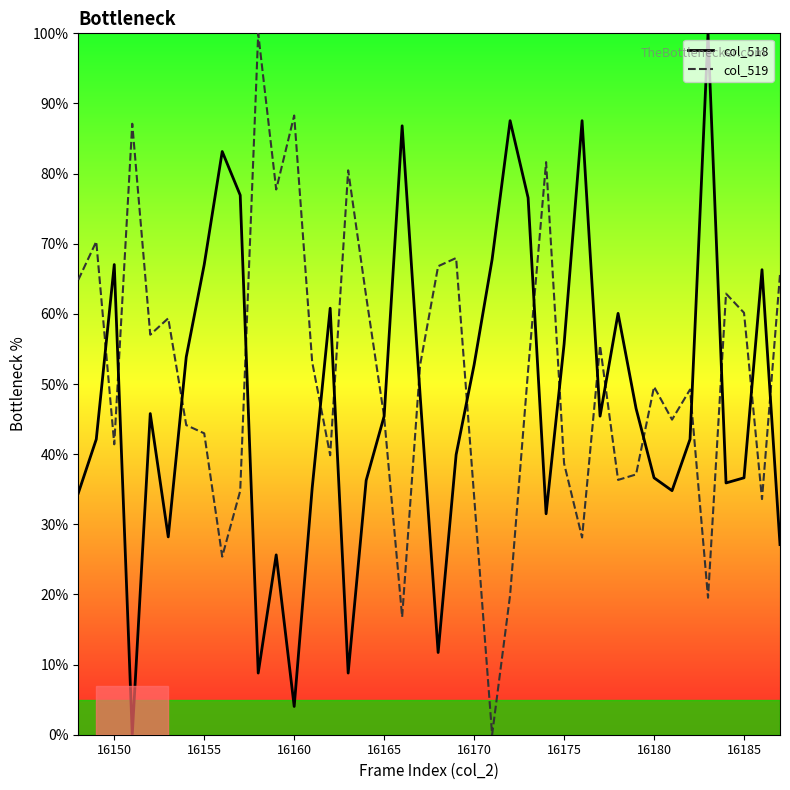

What are all the series names shown in the legend?

col_518, col_519